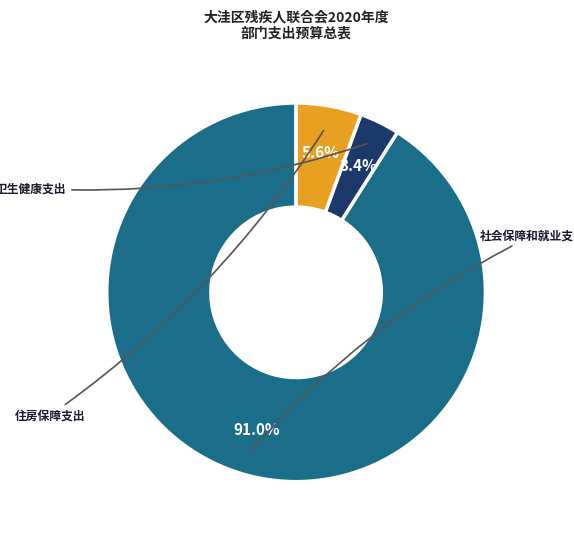

Does any single category account for the majority?

Yes